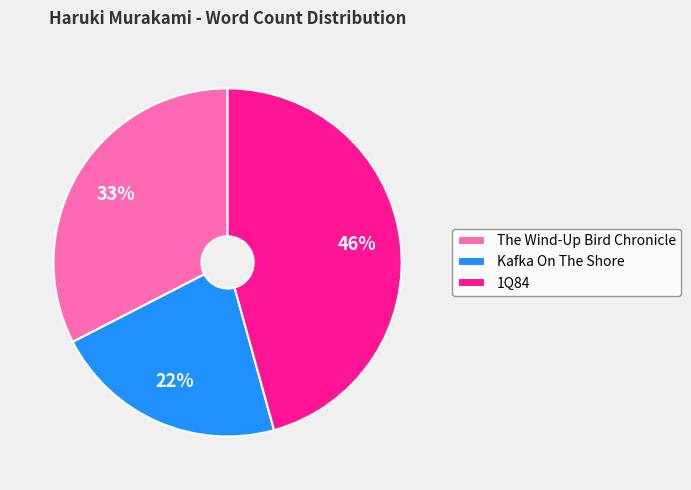

To the nearest percent, what is the combined percentage of The Wind-Up Bird Chronicle and 1Q84?

78%